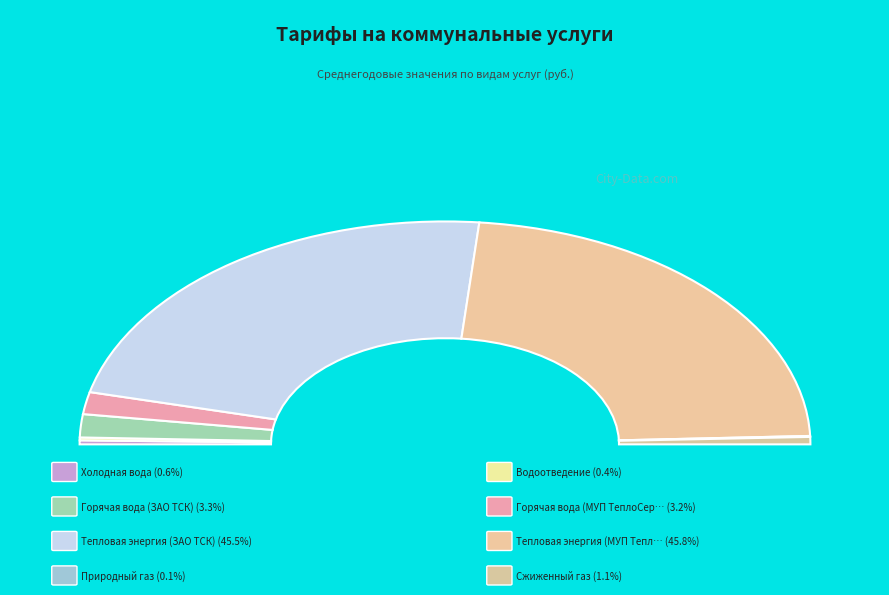

What is the largest slice in the pie chart?

Тепловая энергия (МУП ТеплоСервис)